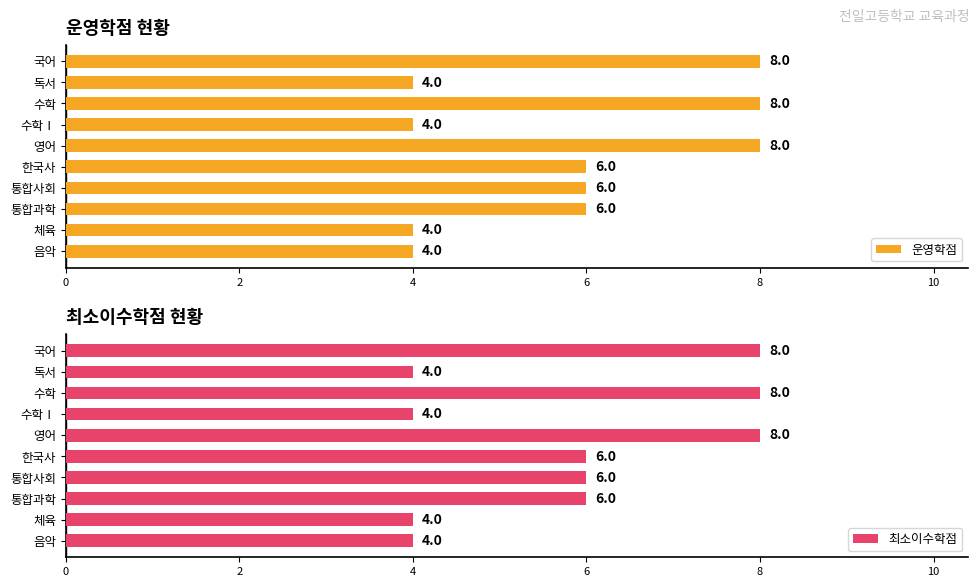

What is the sum of all 최소이수학점 values?

58